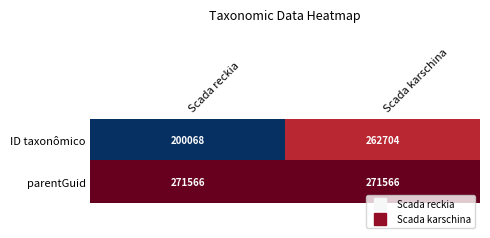

Which series changed the most between Scada reckia and Scada karschina?

ID taxonômico